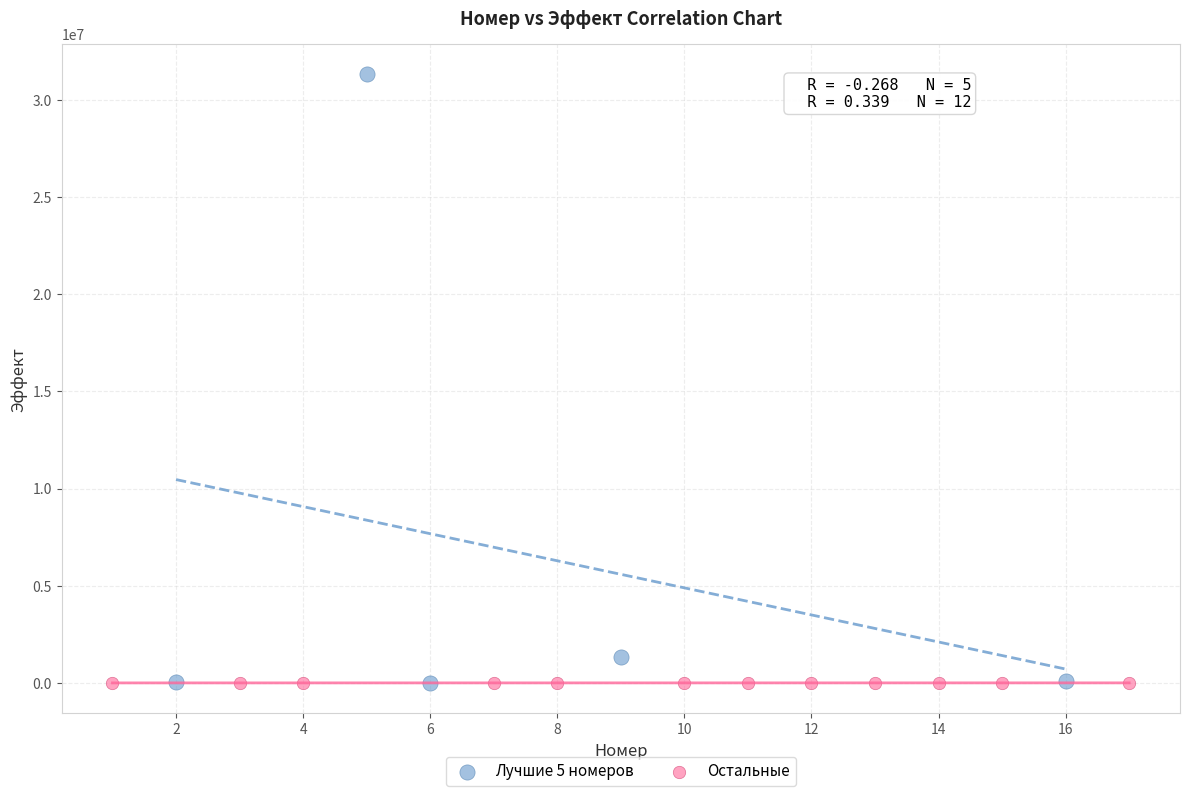

Which series has the widest spread of Y values?

Лучшие 5 номеров